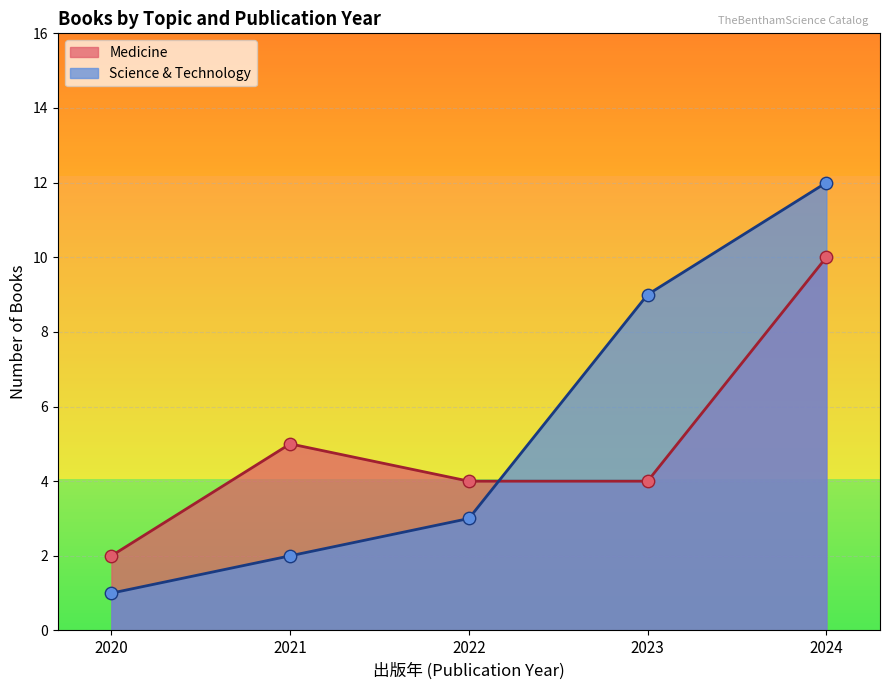

What is the difference between the highest and lowest values at 2023?

5